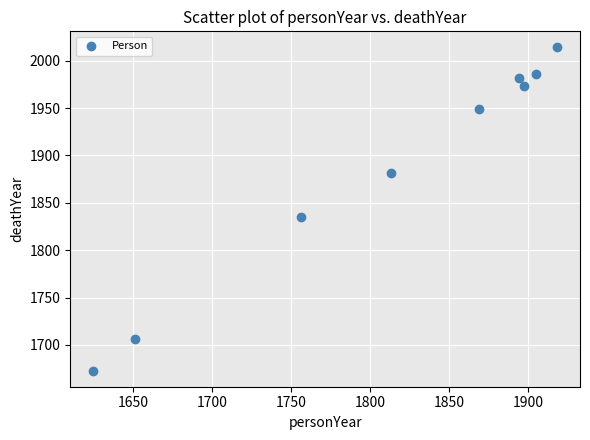

What is the average X value?

1814